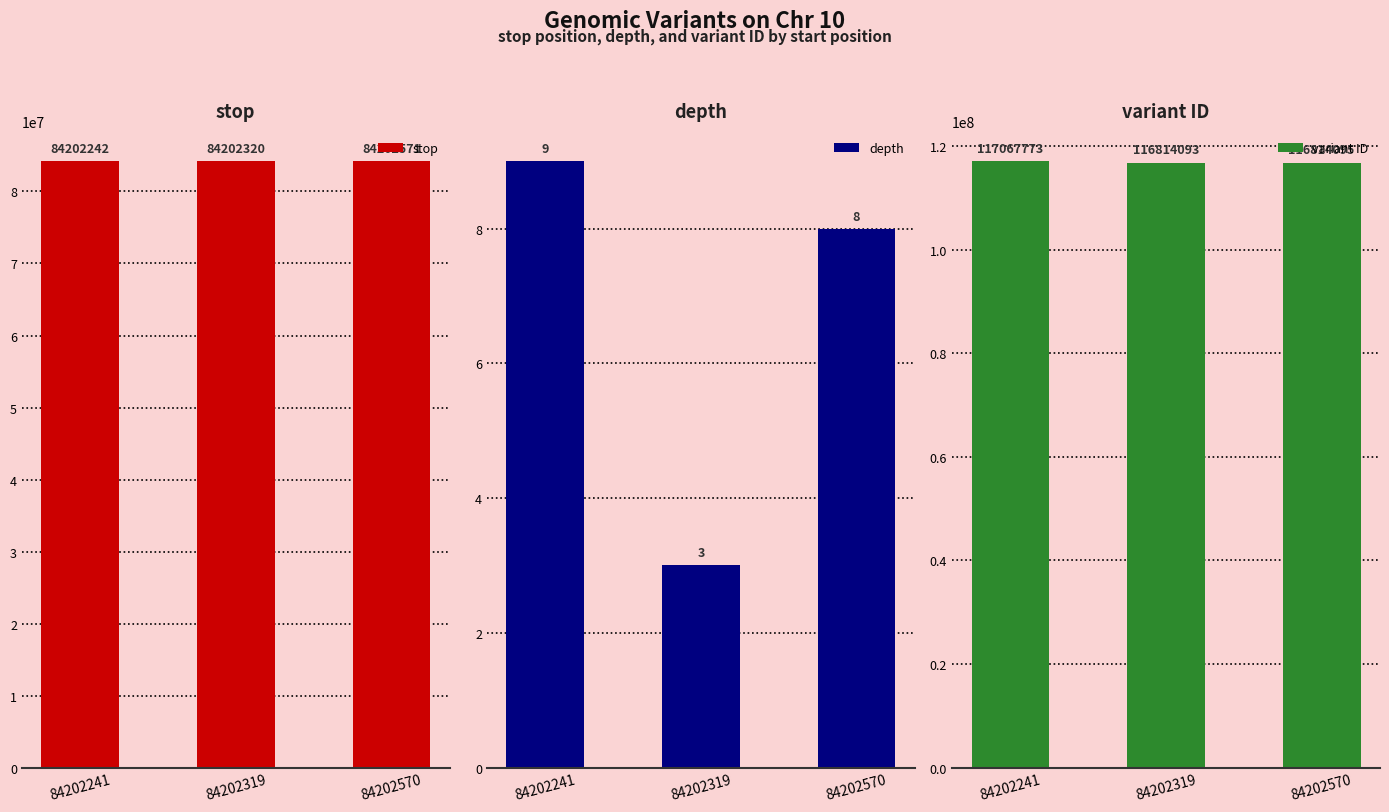

Rank the series by their maximum value, from lowest to highest.

depth, stop, variant ID